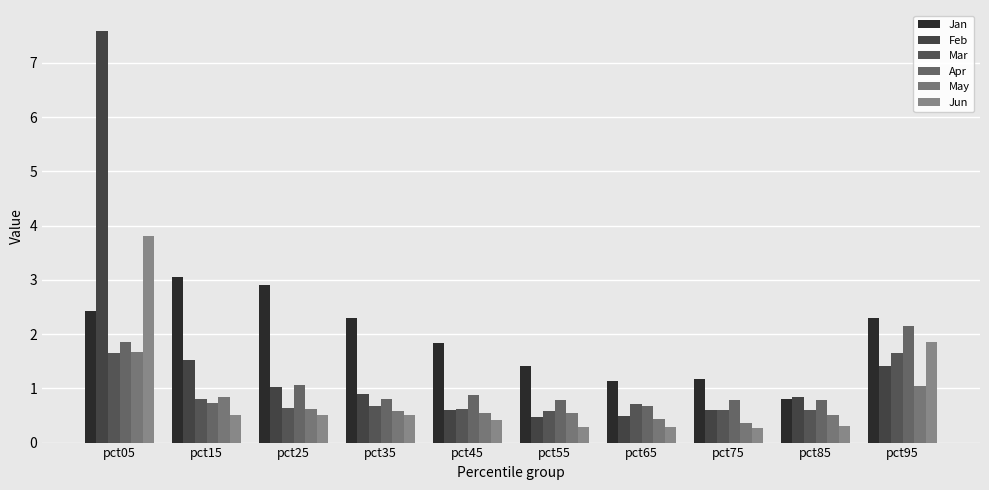

What is the greatest value displayed?

7.6